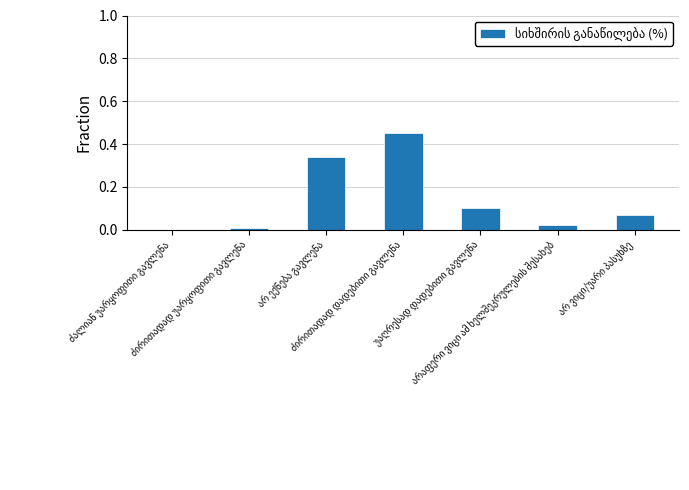

What is the sum of all values?

1.0